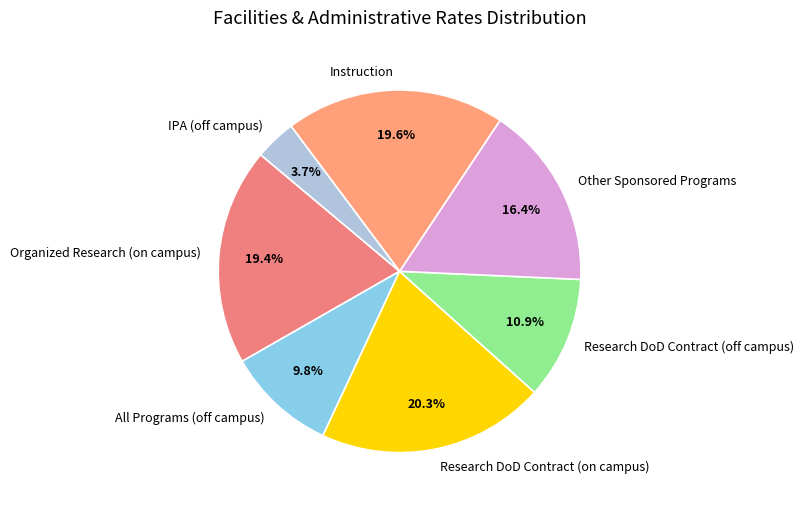

Is IPA (off campus) the majority of the pie?

No